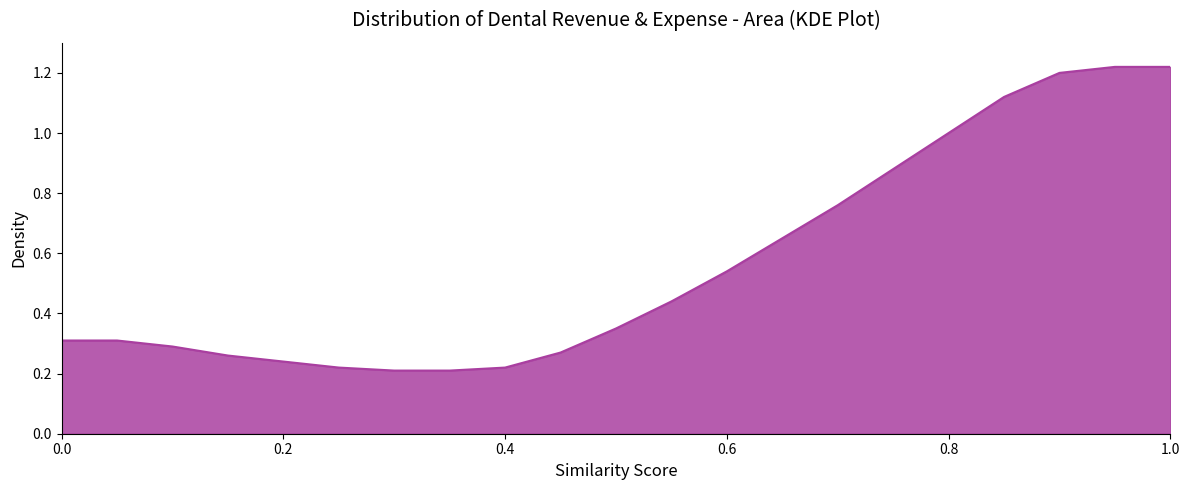

What is the difference between the maximum and minimum values?

1.0